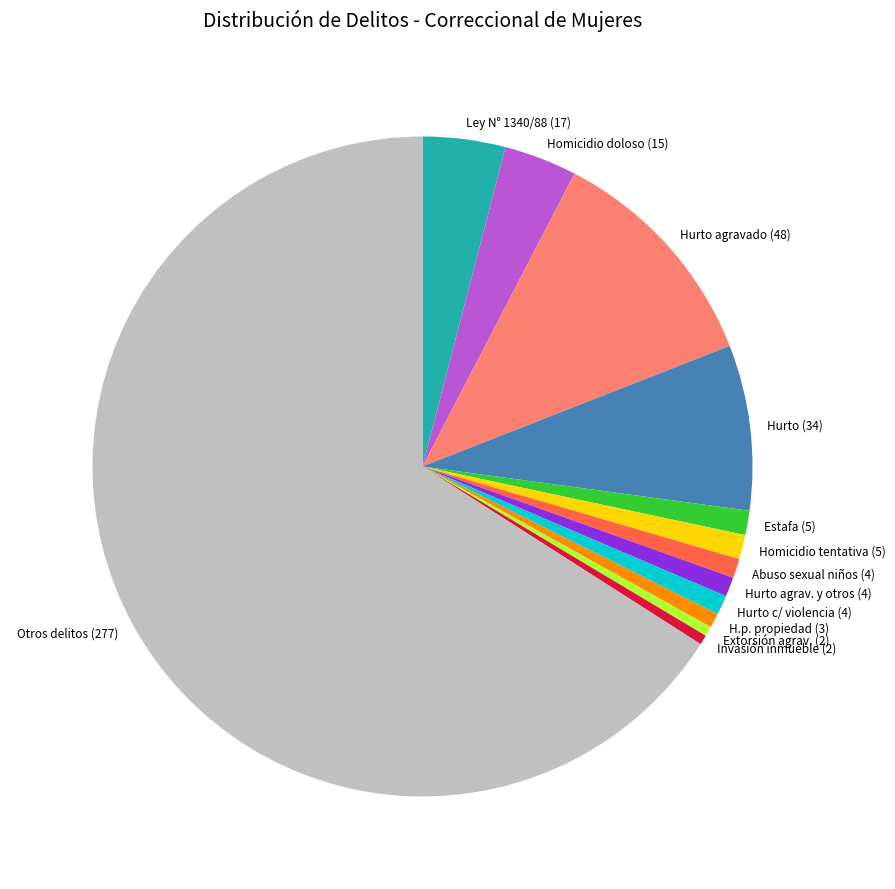

What is the largest slice in the pie chart?

Otros delitos (277)